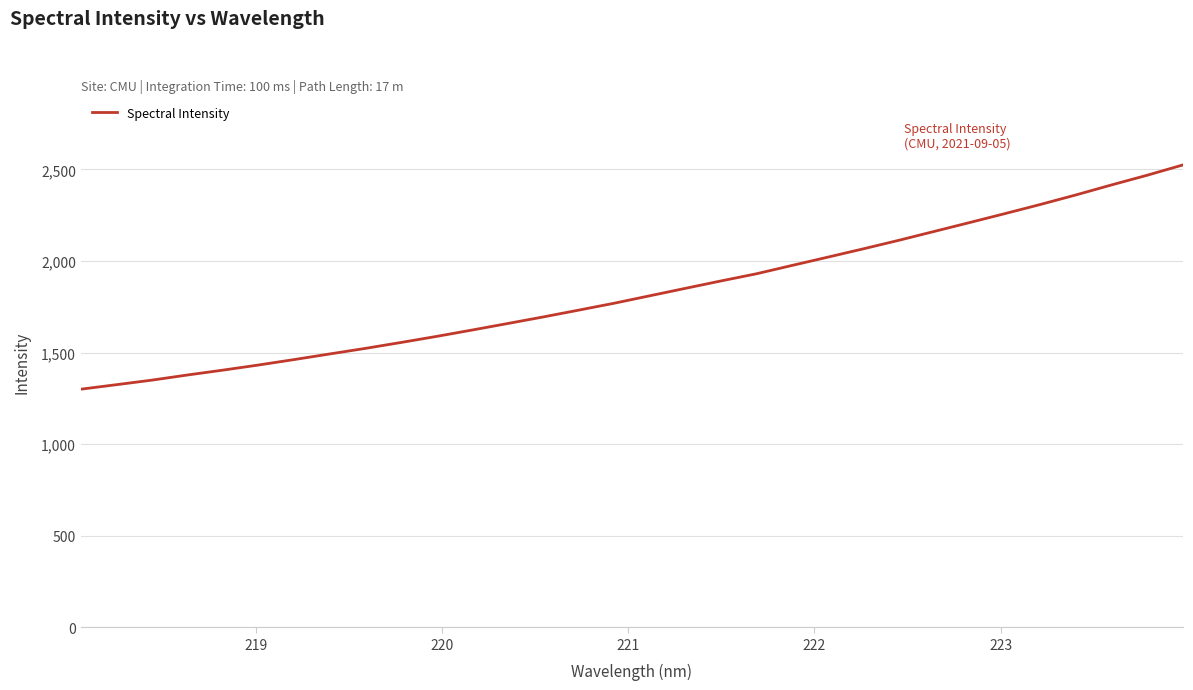

What is the difference between the maximum and minimum values?

1224.7